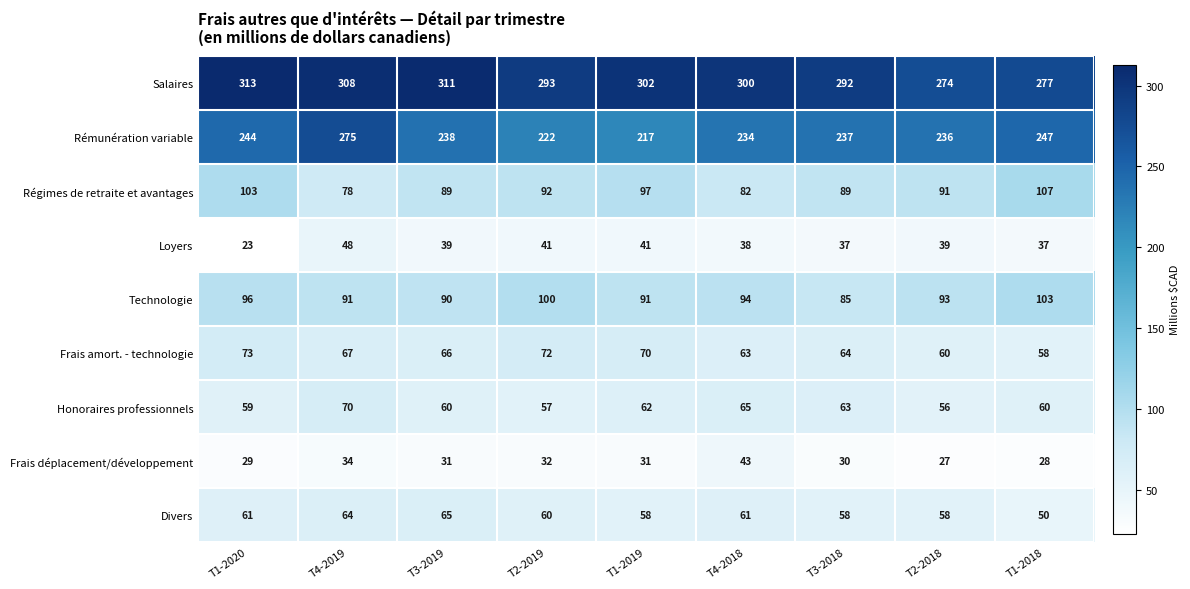

What is the total value across all series at T1-2020?

1001